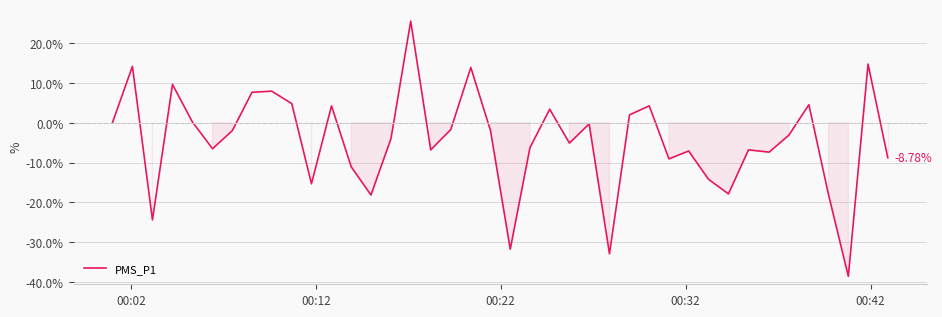

How many values exceed -3?

19